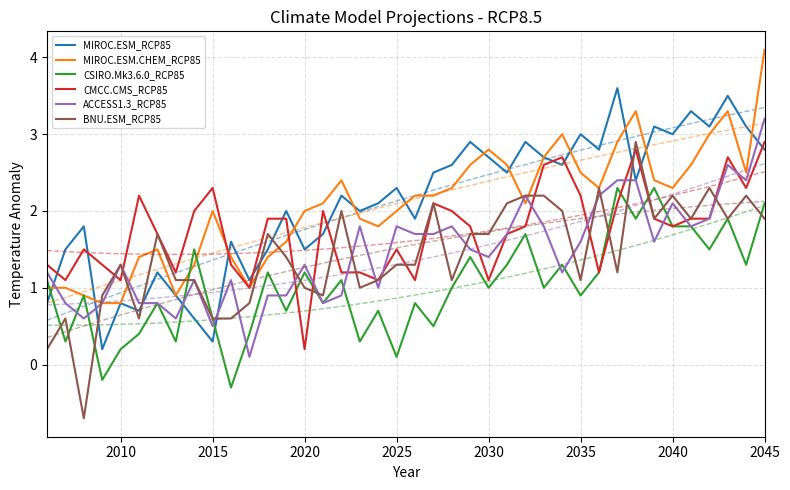

True or false: CMCC.CMS_RCP85 has a value of 0.2 at 2030.

False